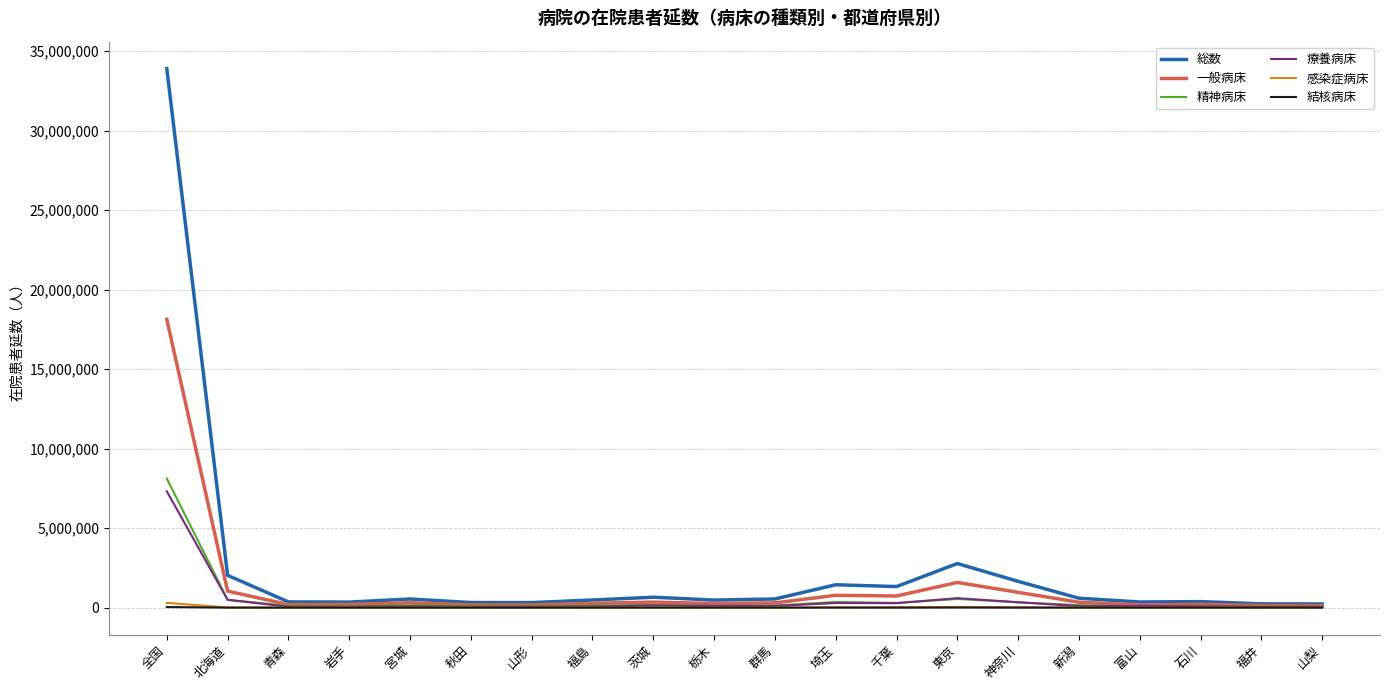

Which series has the largest range (max minus min)?

総数